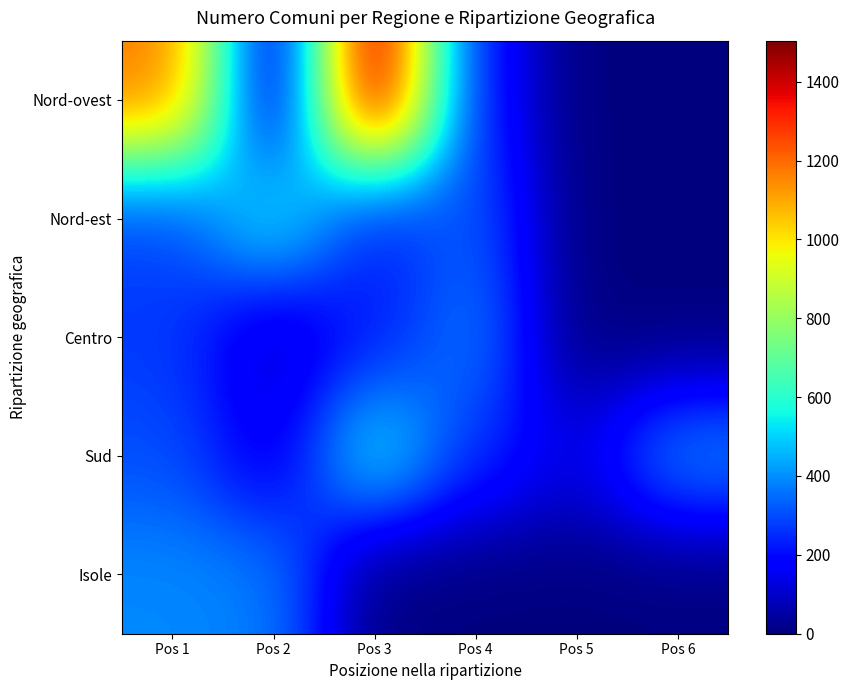

How many distinct data groups are displayed?

5